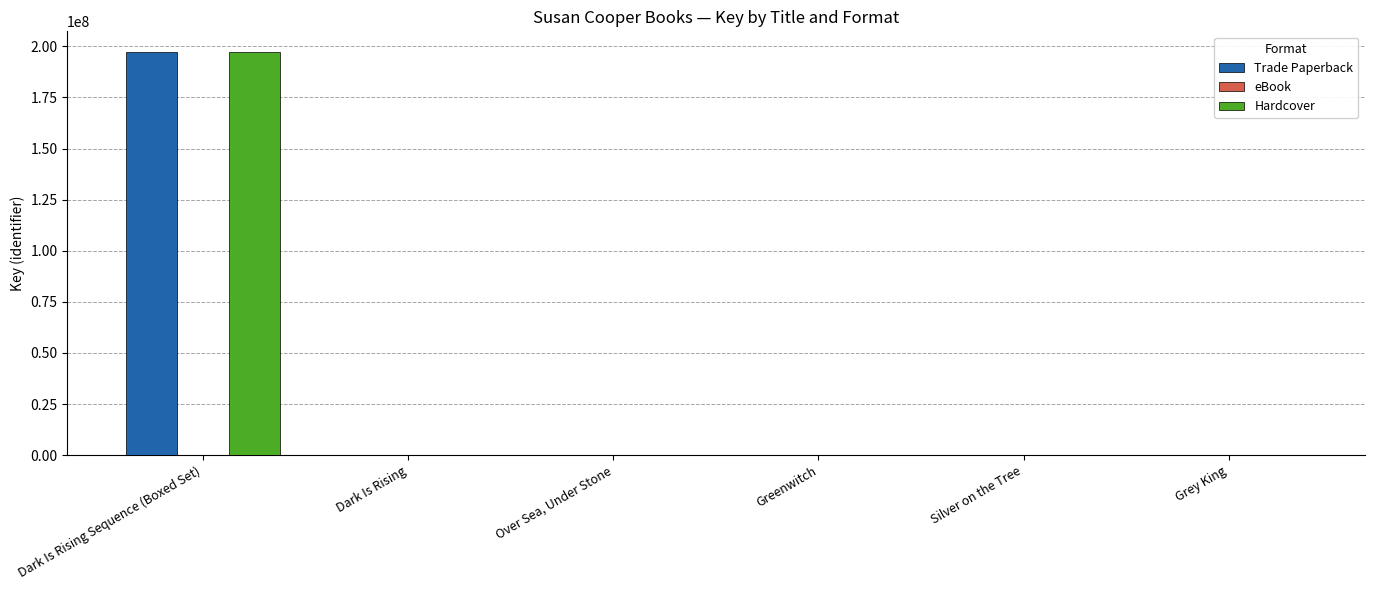

What is the sum of all Trade Paperback values?

197512514